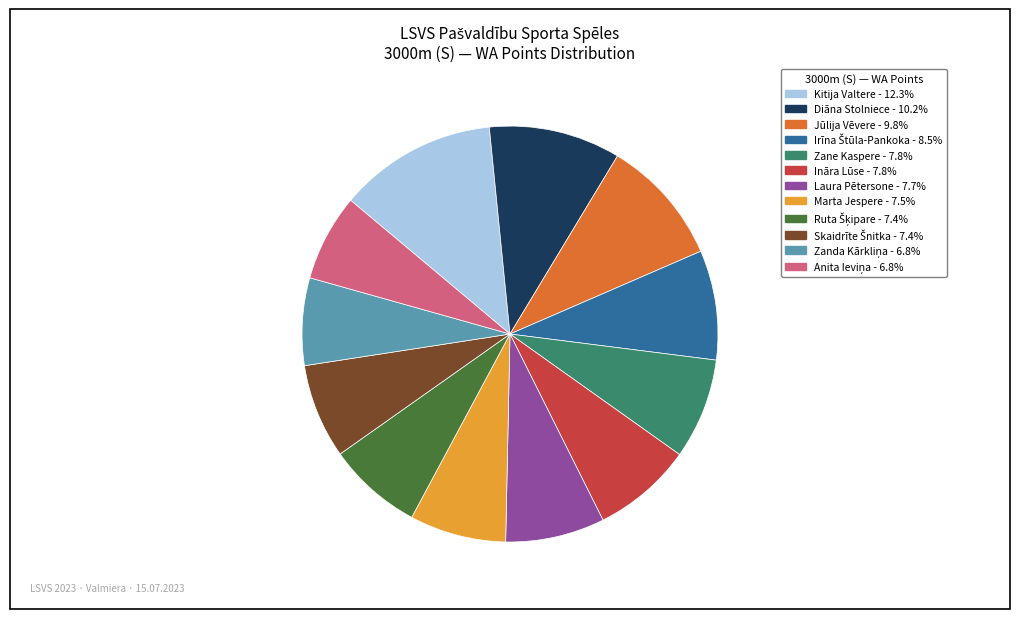

Which slice is the largest?

Kitija Valtere